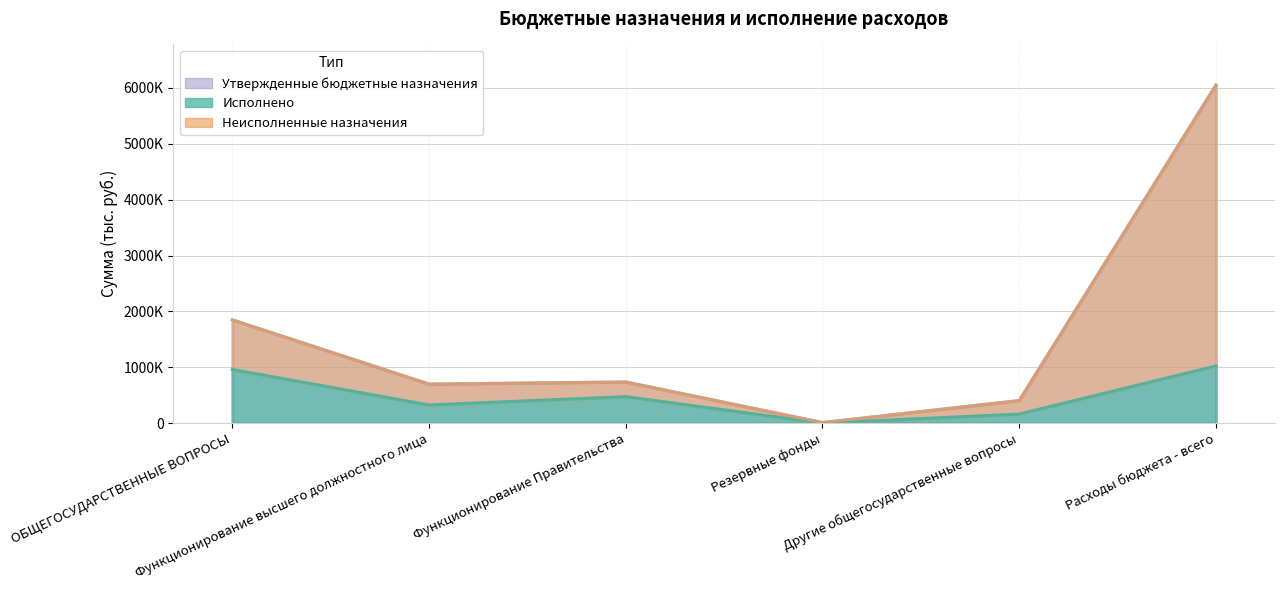

The Неисполненные назначения series shows 736284.0 at Функционирование Правительства. True or false?

True